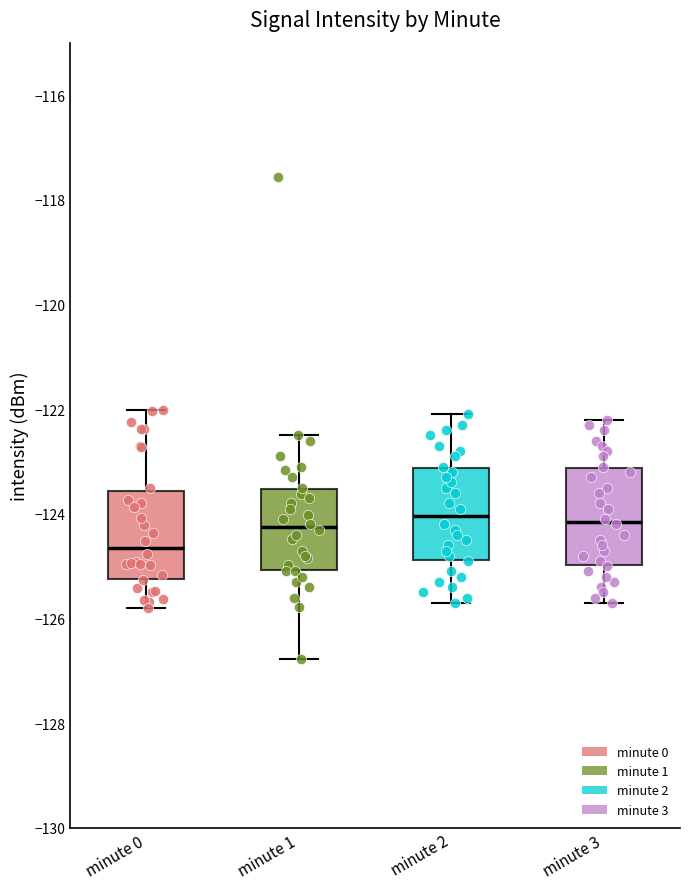

Reading left to right, transcribe this box plot: for each box, give where its median line is, the range the box spans, and where its two whiskers end, as read against the y-axis. The values are not printed on the chart, so give them approximately, as read against the axis.

minute 0: median -124.6, box -125.2 to -123.6, whiskers -125.8 to -122.0
minute 1: median -124.2, box -125.0 to -123.6, whiskers -126.8 to -122.4
minute 2: median -124.0, box -124.8 to -123.2, whiskers -125.6 to -122.0
minute 3: median -124.2, box -125.0 to -123.2, whiskers -125.6 to -122.2